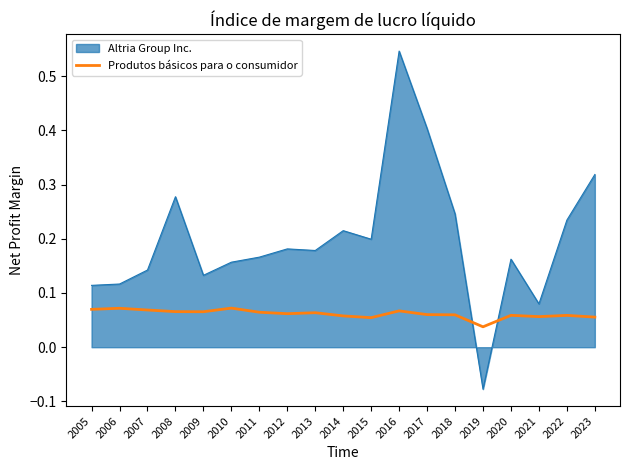

Which series has the largest range (max minus min)?

Altria Group Inc.